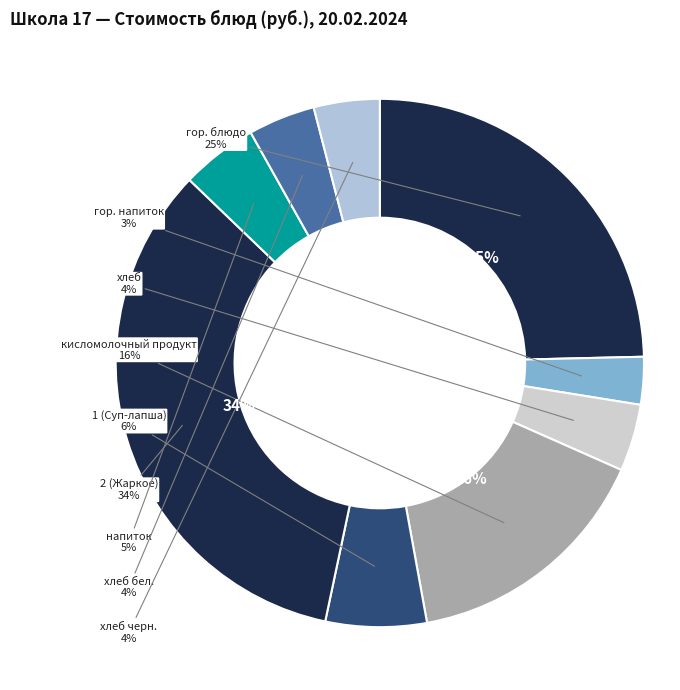

Is 1 (Суп-лапша) the majority of the pie?

No